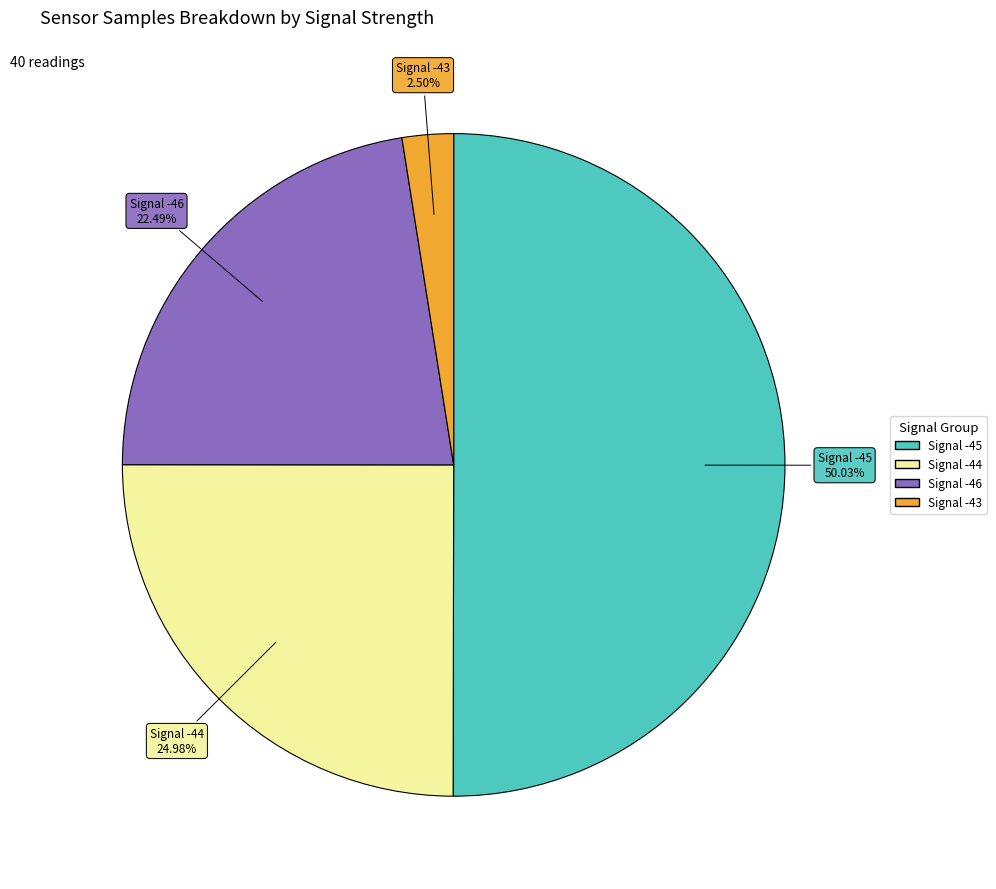

Which has a higher value, Signal -43 or Signal -46?

Signal -46